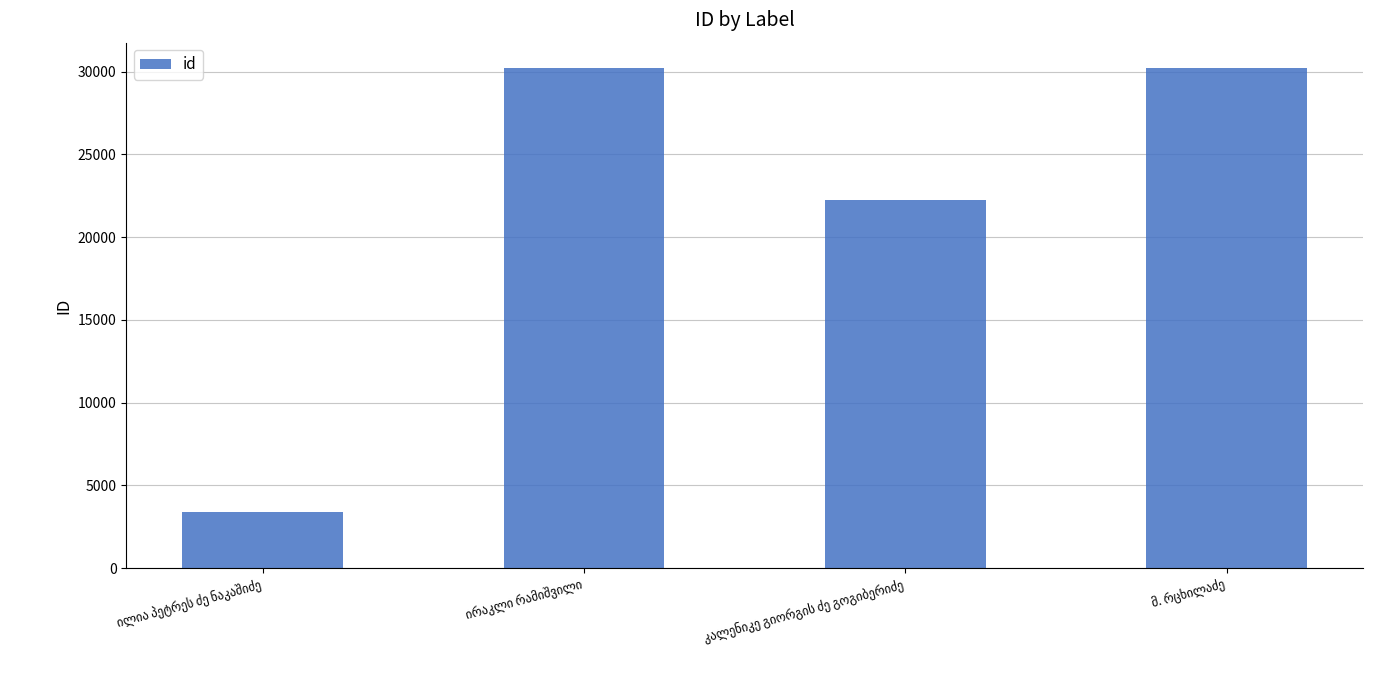

What is the difference between the maximum and minimum values?

26823